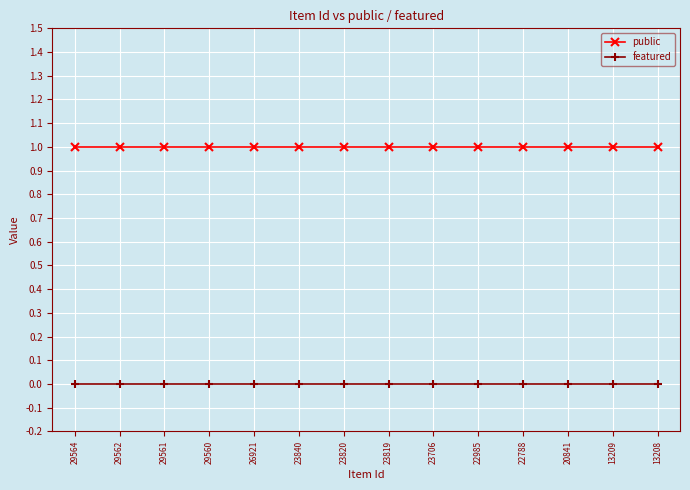

Reading right to left, what are all the values shown in this chart?

public: 13208=1	13209=1	20841=1	22788=1	22985=1	23706=1	23819=1	23820=1	23840=1	26921=1	29560=1	29561=1	29562=1	29564=1
featured: 13208=0	13209=0	20841=0	22788=0	22985=0	23706=0	23819=0	23820=0	23840=0	26921=0	29560=0	29561=0	29562=0	29564=0